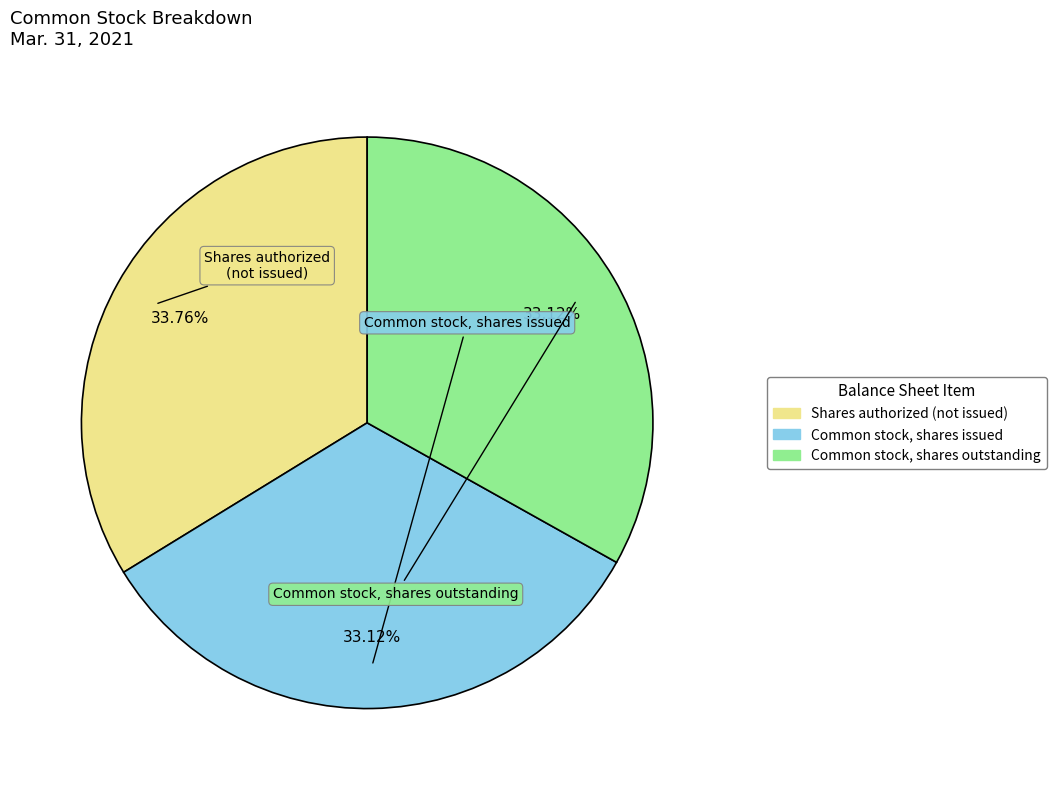

To the nearest percent, what is the average slice percentage?

33%